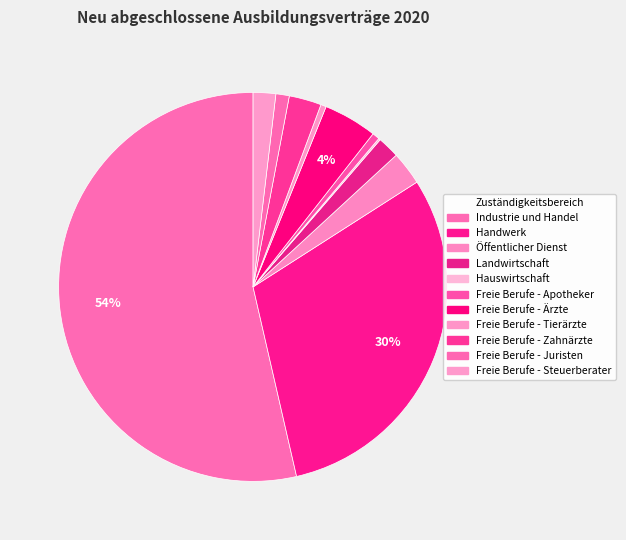

Is it true that Öffentlicher Dienst is 3% of the pie?

True